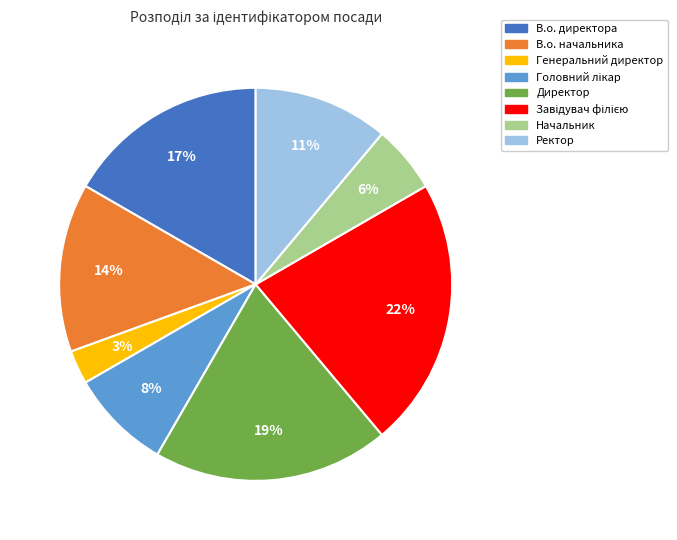

What is the smallest slice in the pie chart?

Генеральний директор